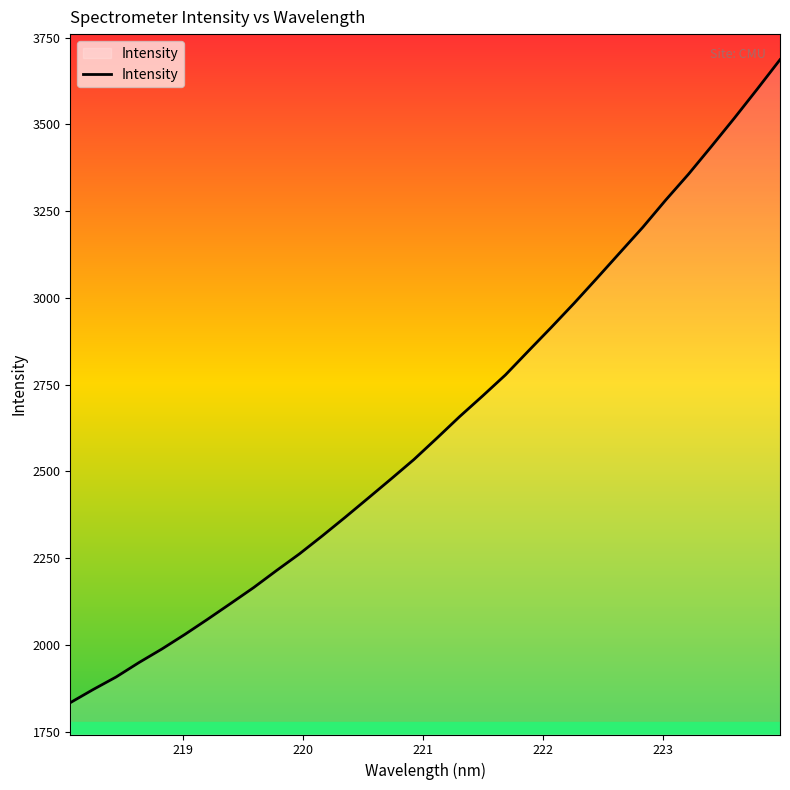

What is the minimum value shown in the chart?

1833.5